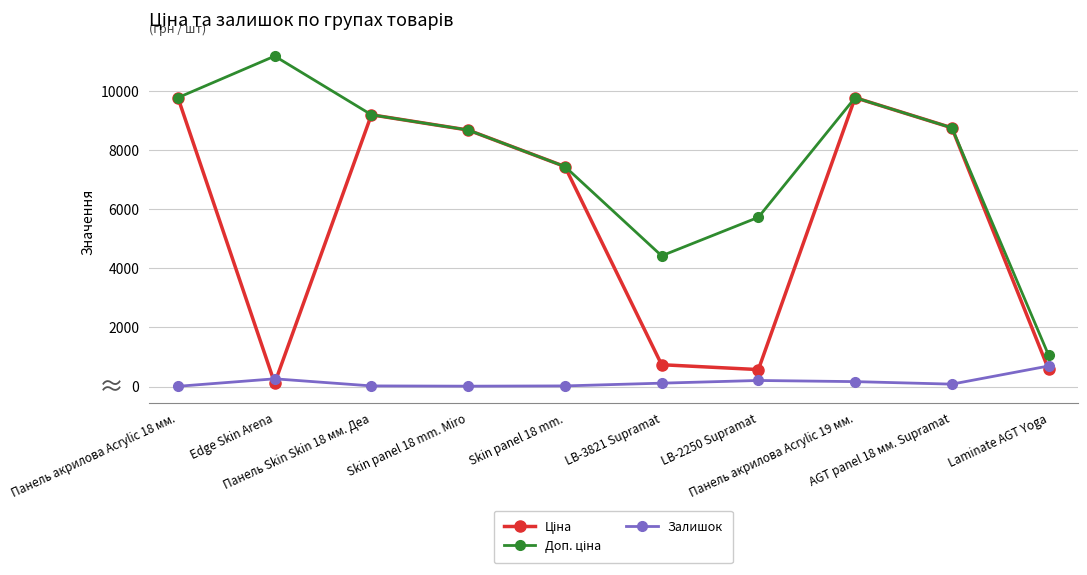

What is the greatest value displayed?

11182.0